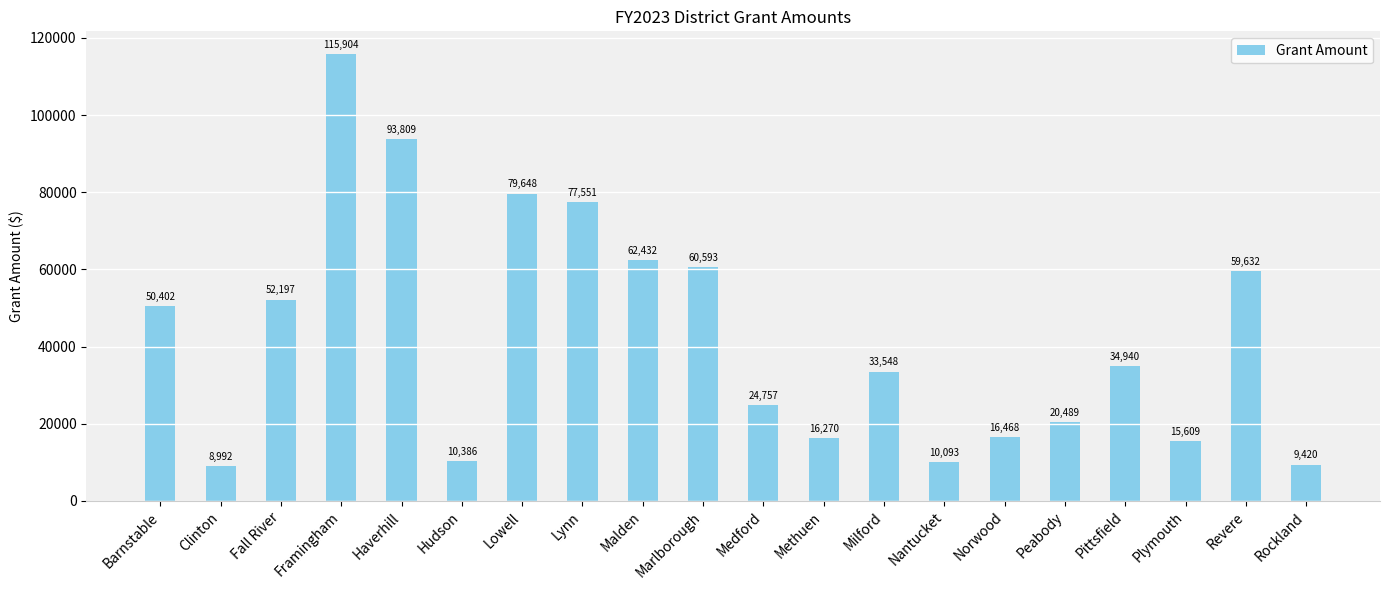

The chart shows a value of 23208 at Lynn. True or false?

False